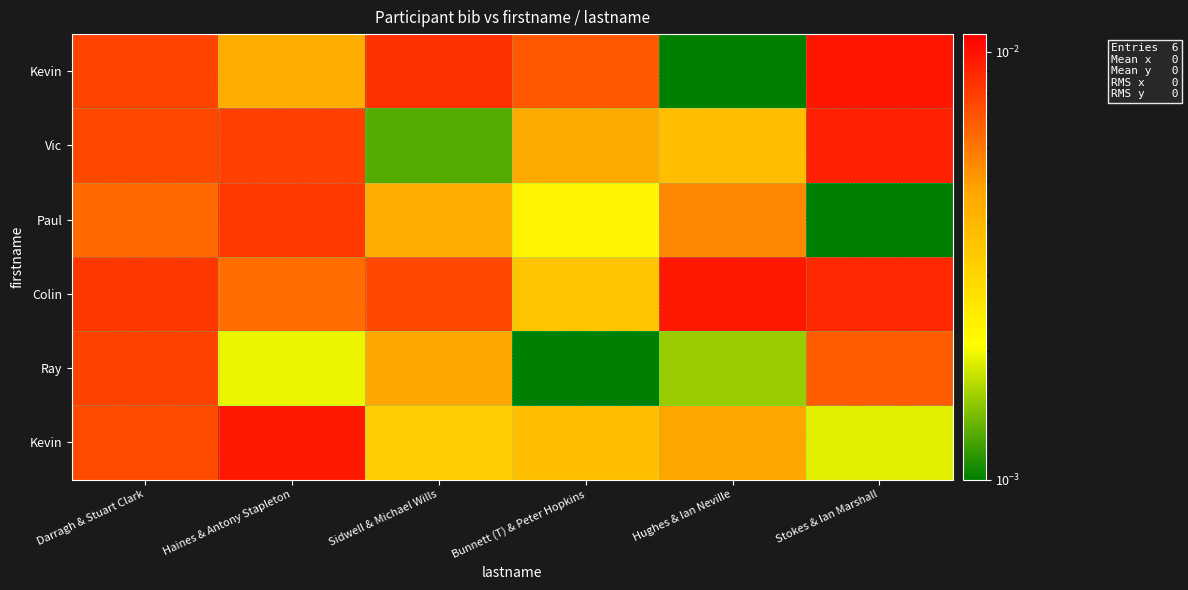

How many data points does each series have?

6